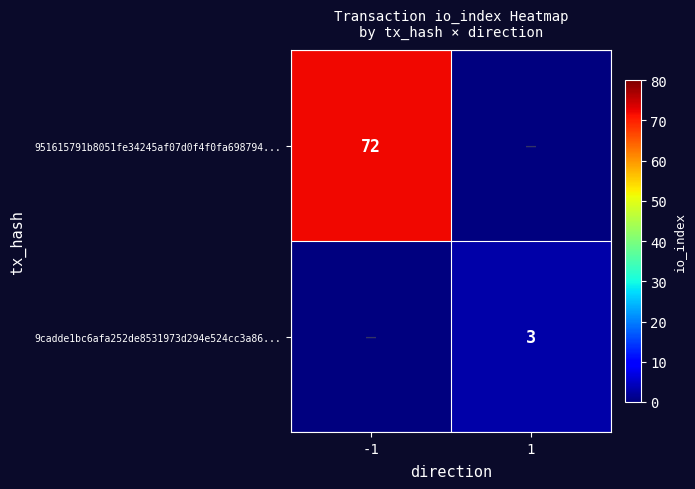

Is the value of 9cadde1bc6afa252de8531973d294e524cc3a86... at 1 greater than the value of 951615791b8051fe34245af07d0f4f0fa698794... at -1?

No